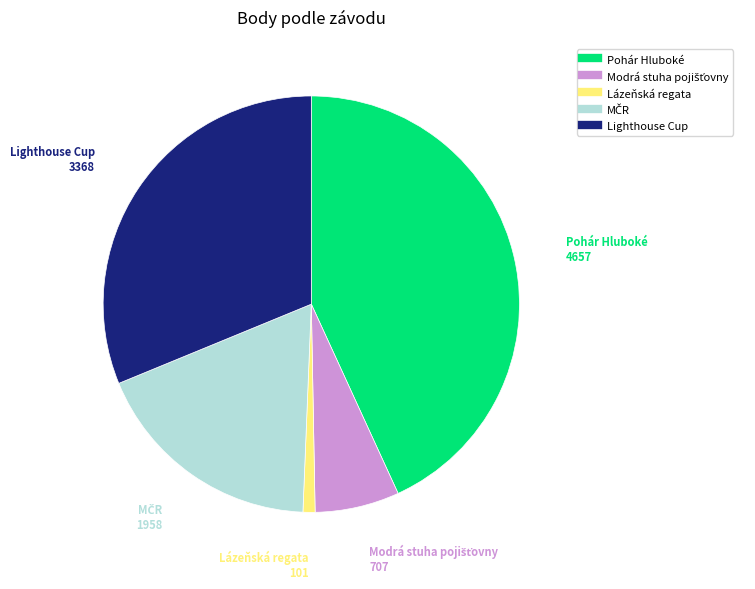

The Pohár Hluboké slice represents 57% of the pie. True or false?

False